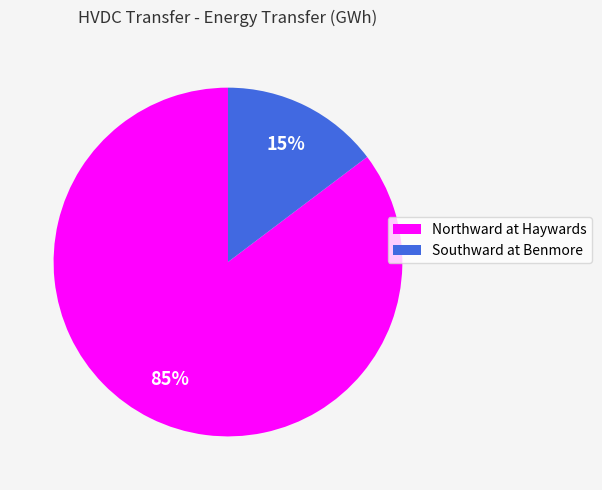

True or false: Northward at Haywards accounts for 85% of the total.

True